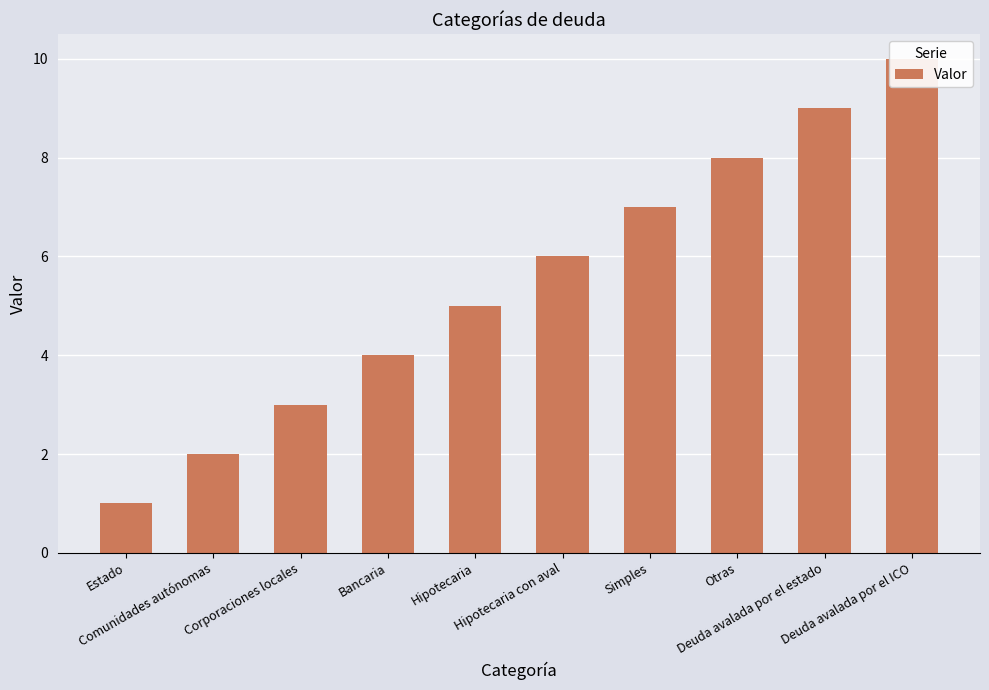

How many values exceed 6?

4